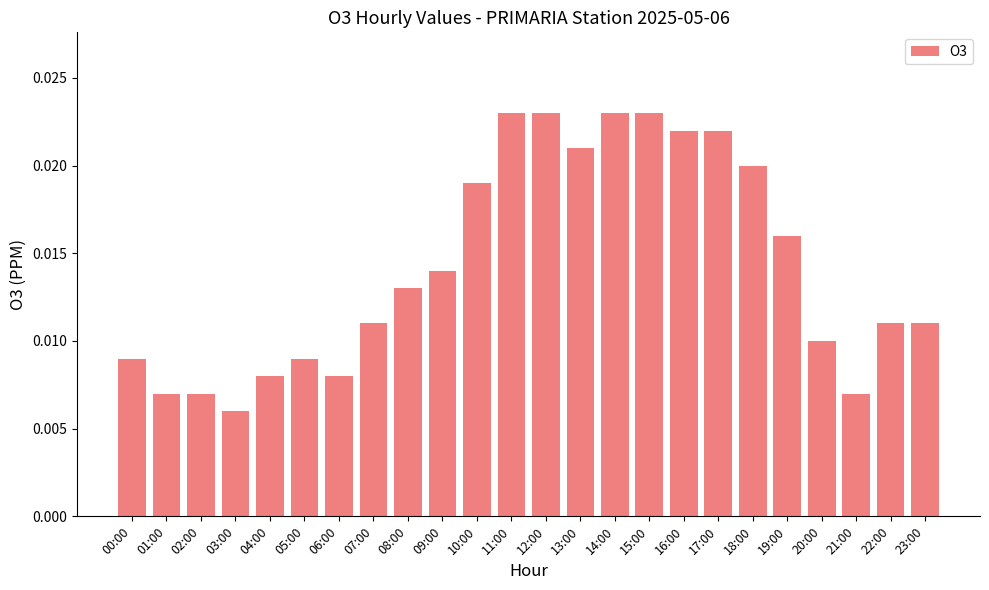

Count the values in the range 0 to 1.

24